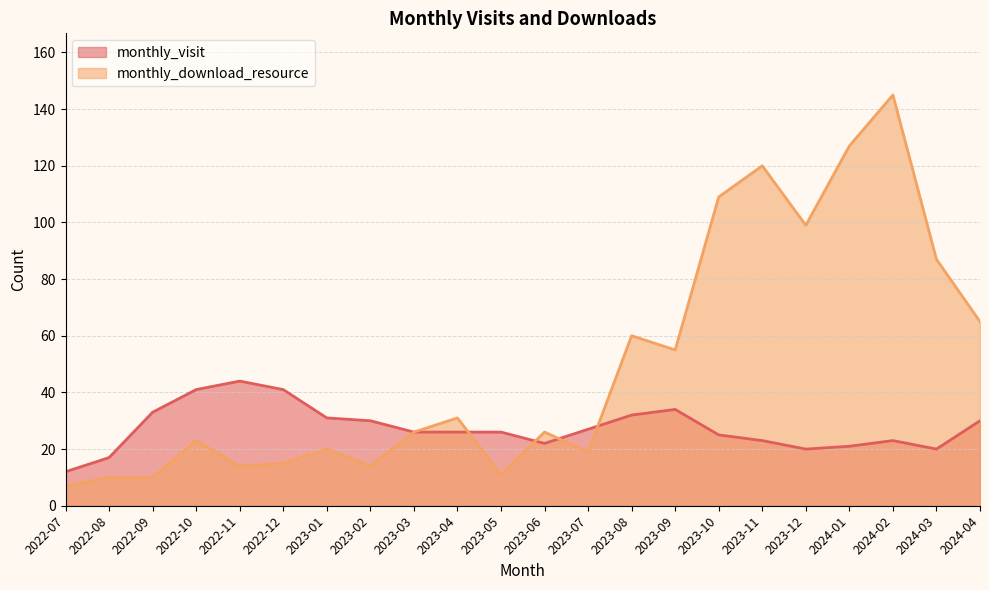

True or false: monthly_download_resource has more than 1 points higher than both neighbors.

True